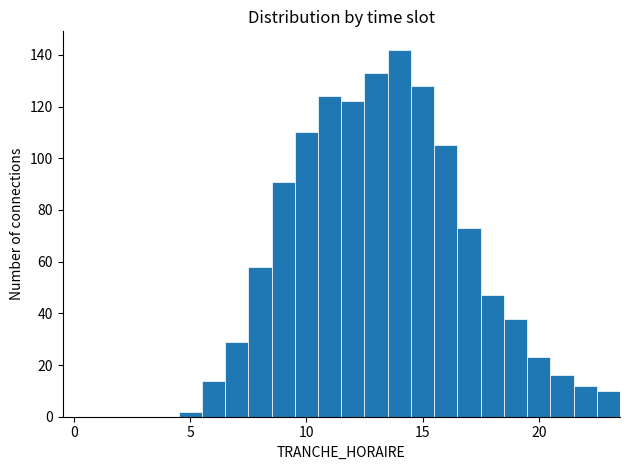

Read against the x-axis, roughly where is the centre of the tallest bar?

14.0